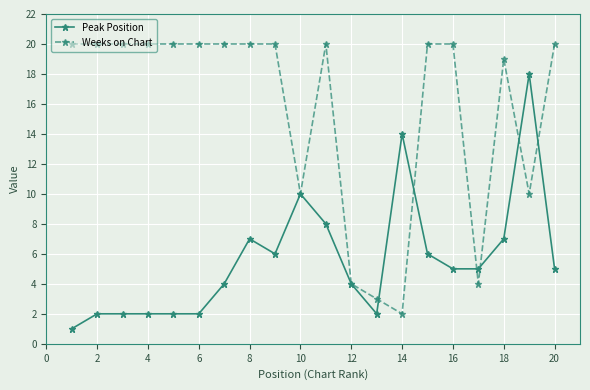

How many lines are shown in the chart?

2